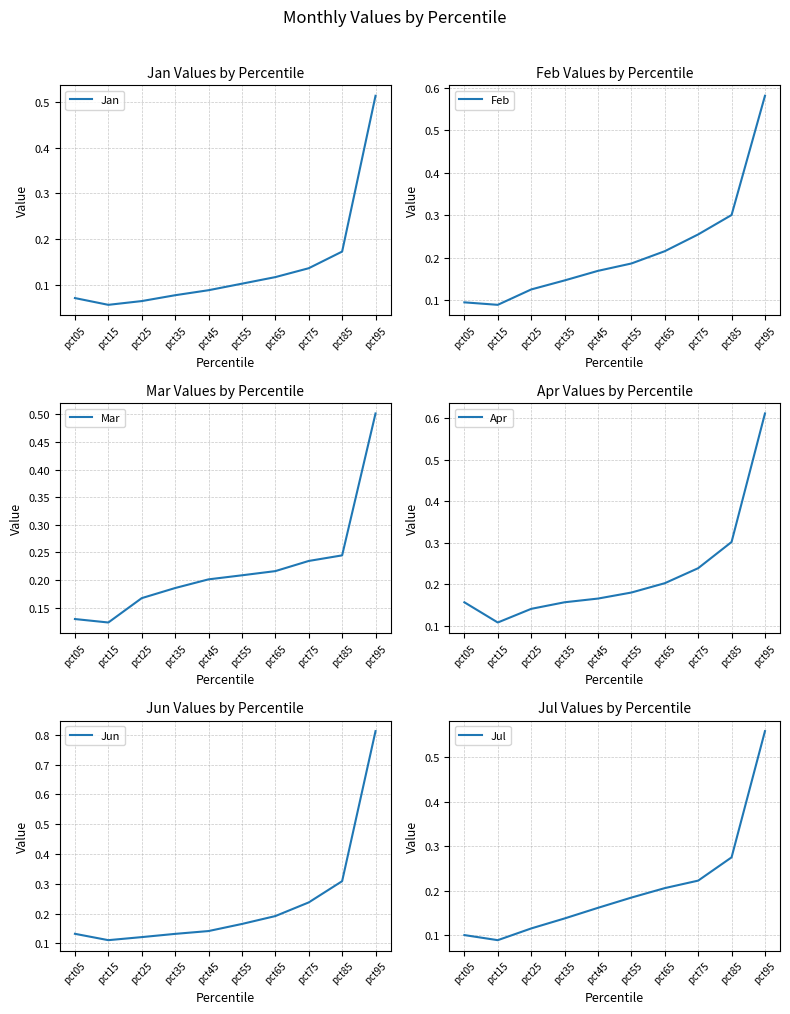

What is the greatest value displayed?

0.8